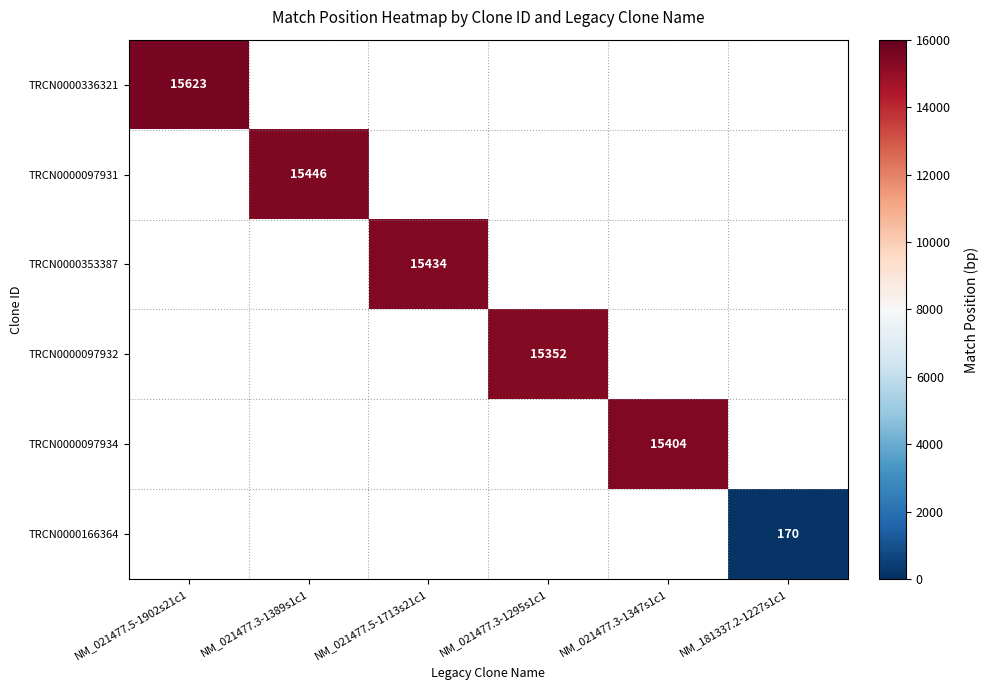

Is it true that TRCN0000097931 equals 22558 at NM_021477.3-1389s1c1?

False